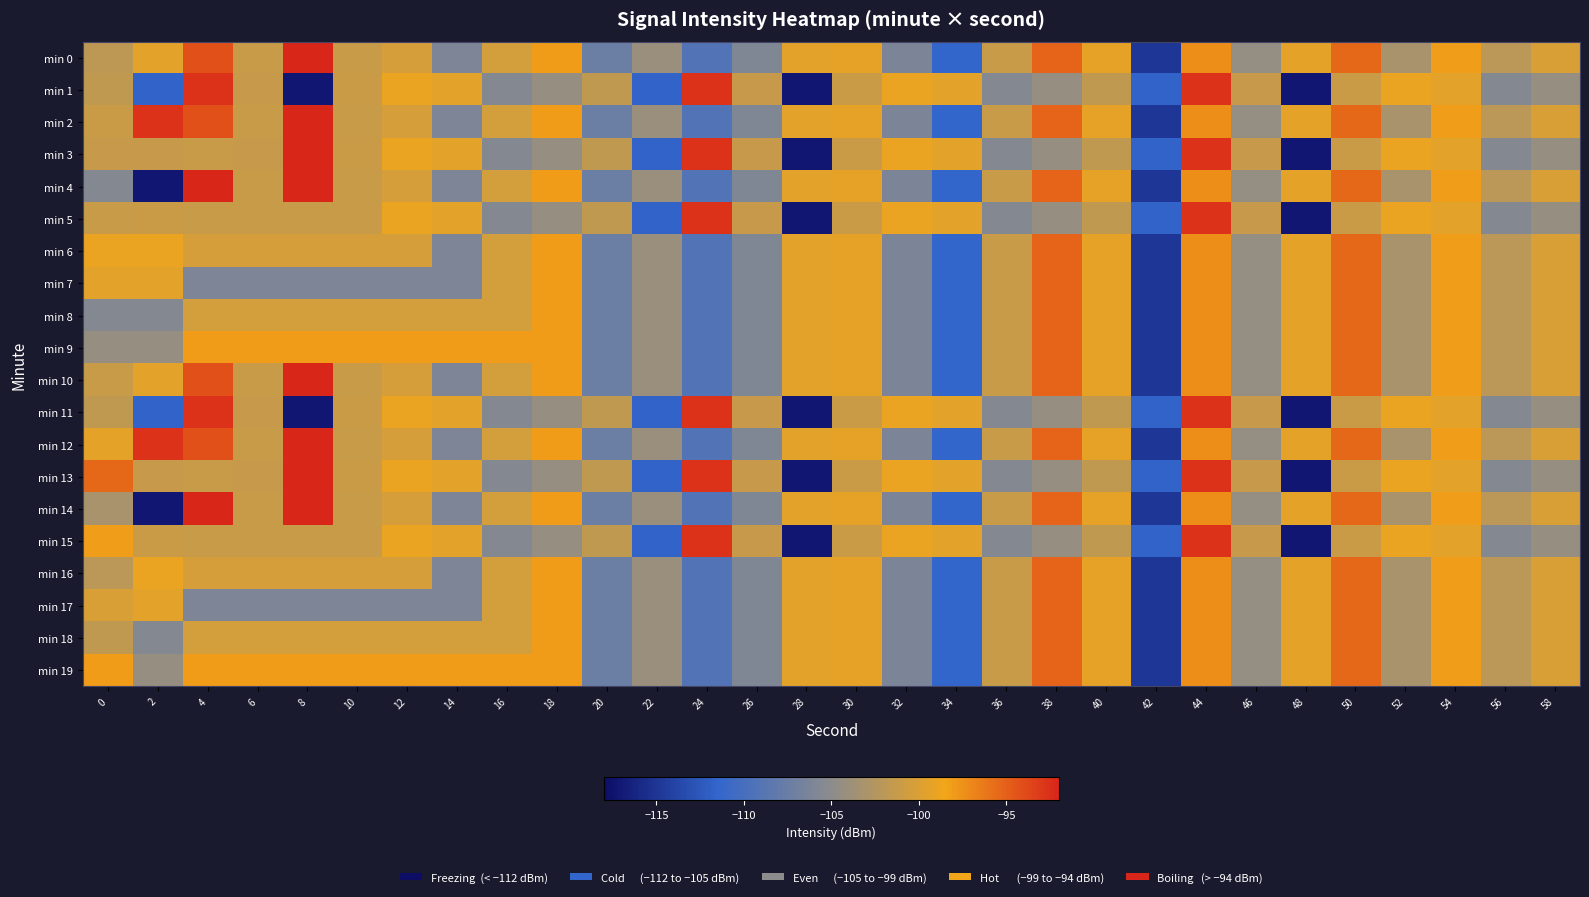

At 36, list the series in order from largest to smallest.

min 0, min 2, min 4, min 6, min 7, min 8, min 9, min 10, min 12, min 14, min 16, min 17, min 18, min 19, min 1, min 3, min 5, min 11, min 13, min 15